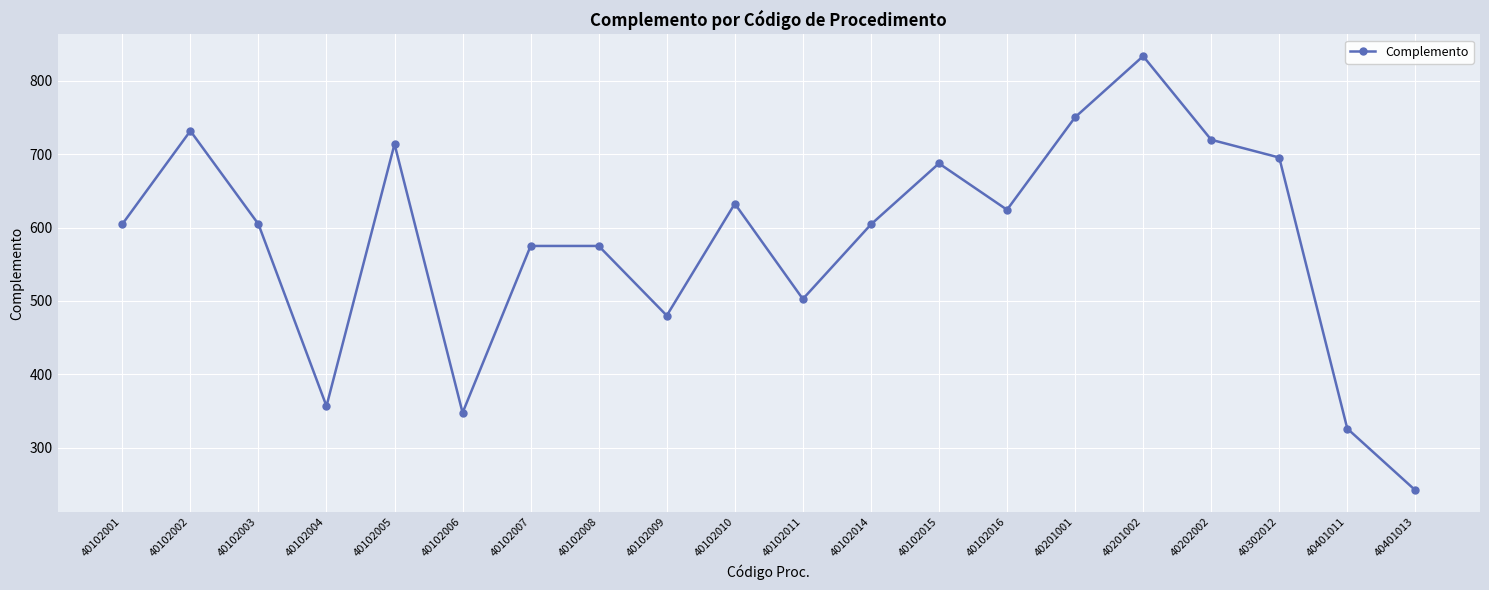

Between 40102010 and 40102014, which is larger?

40102010